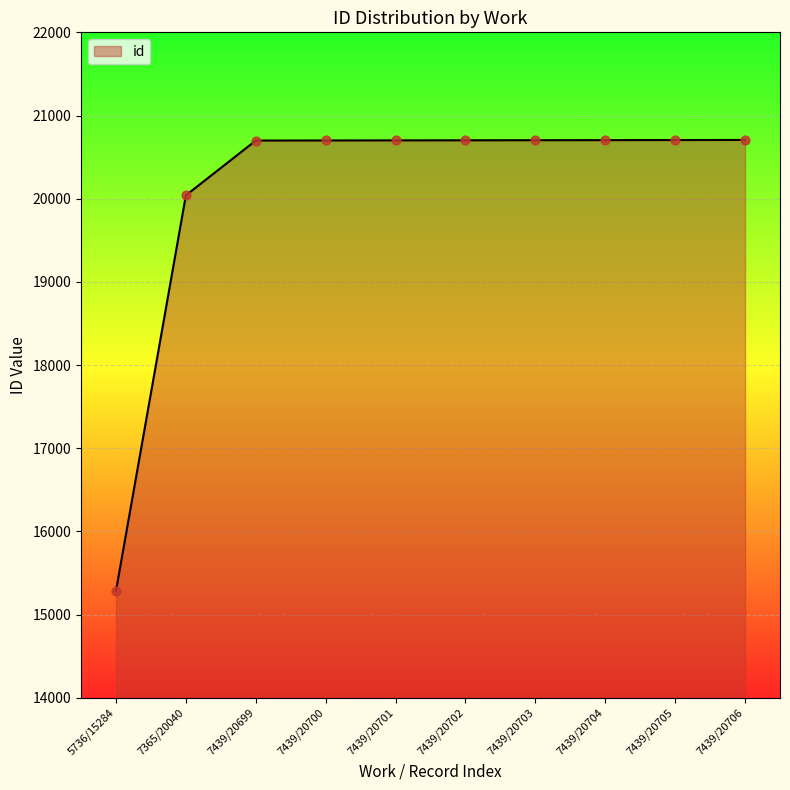

What is the ratio of the value at 7439/20702 to the value at 7439/20704?

1.0